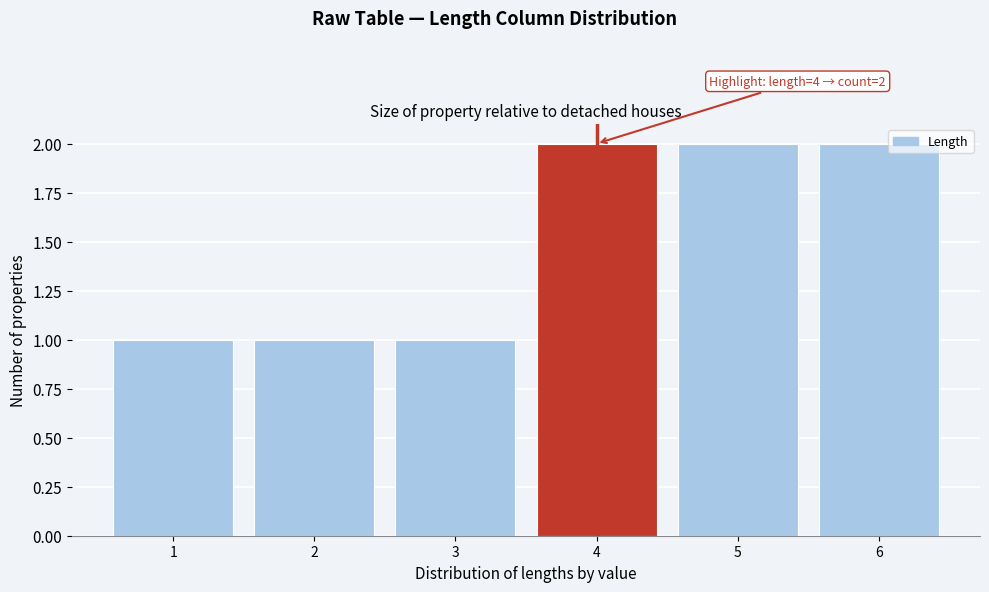

Reading left to right, transcribe all the data shown in this chart.

1	1	1	2	2	2